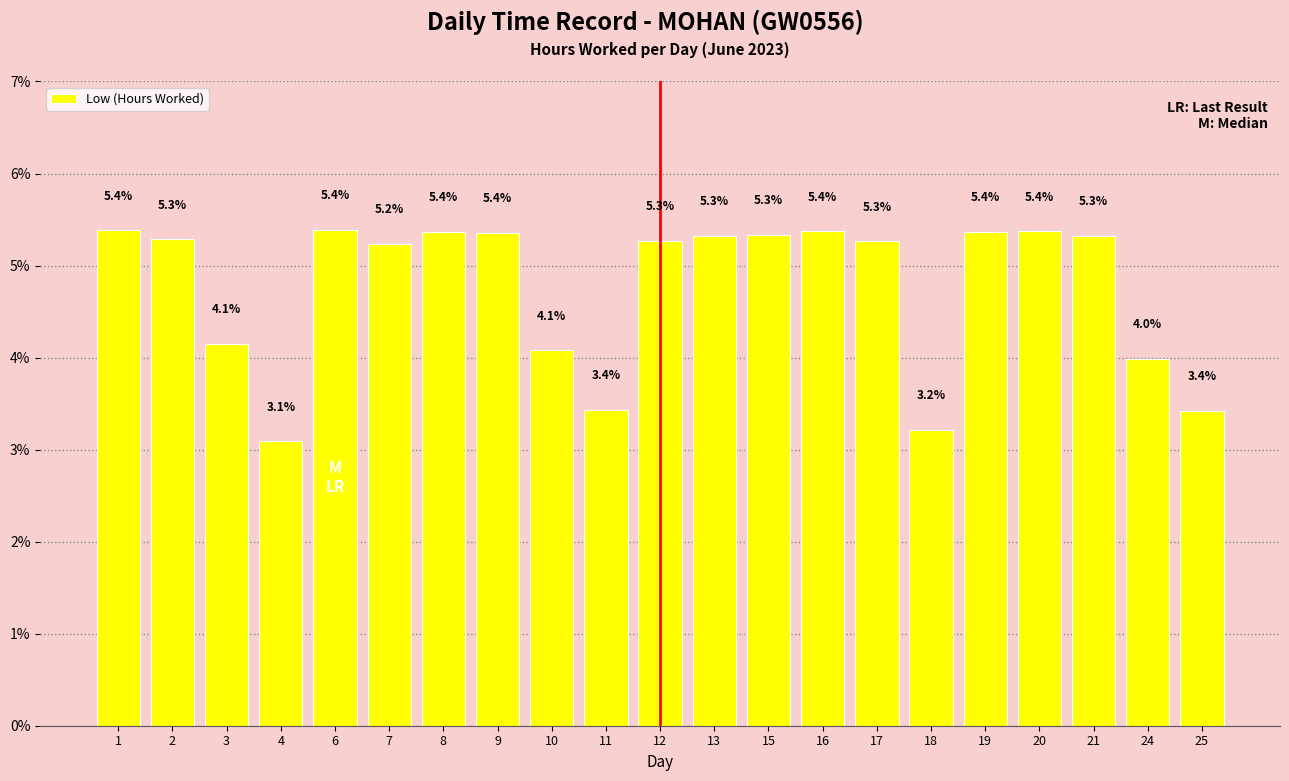

Count the number of data series in this chart.

1